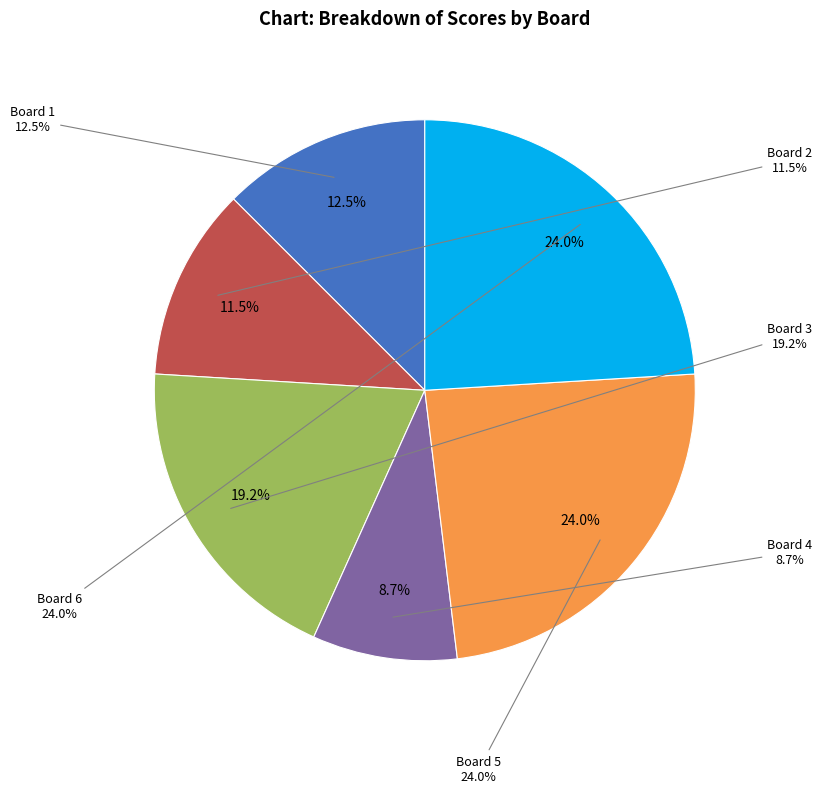

Does Board 3 represent more than half of the total?

No